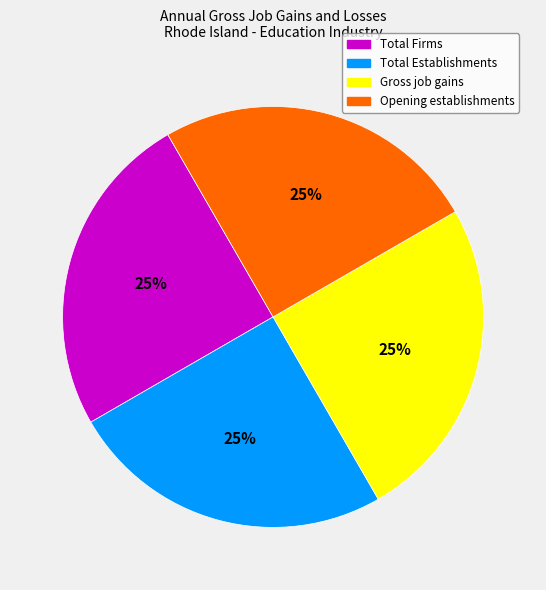

To the nearest percent, what is the average slice percentage?

25%